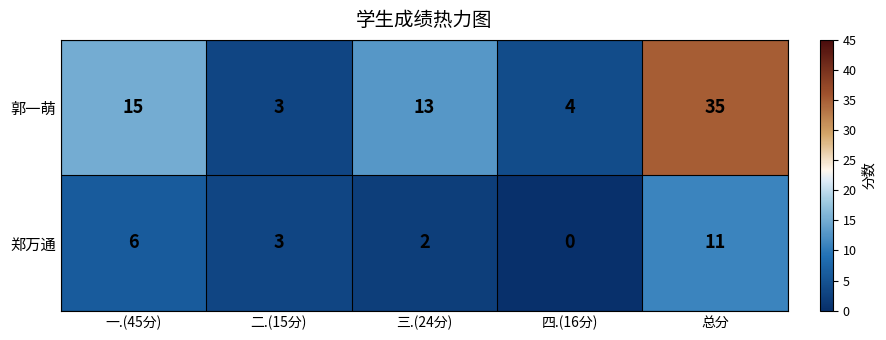

Which series has the largest total across all categories?

郭一萌